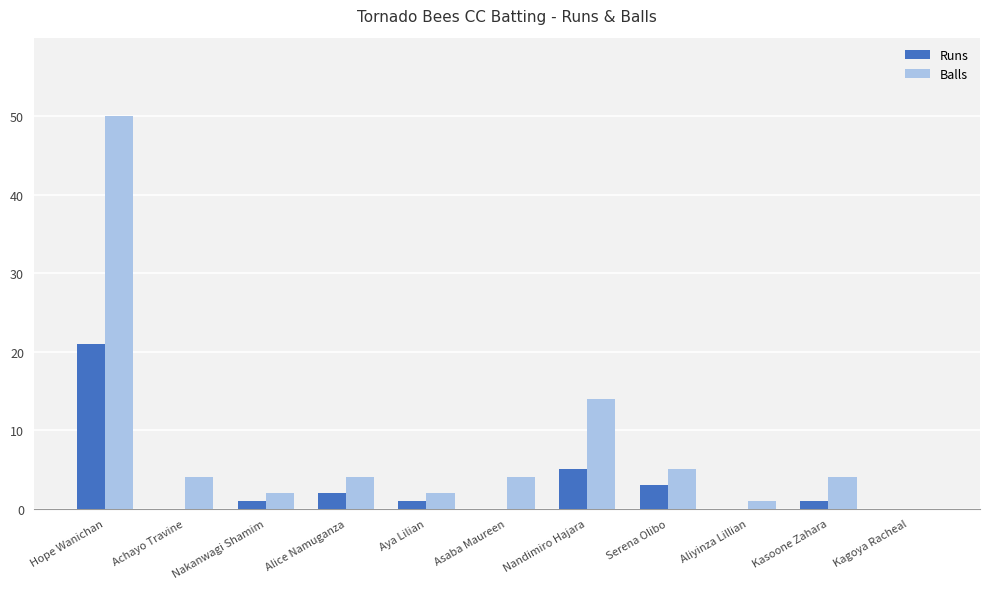

Are the bars horizontal?

No